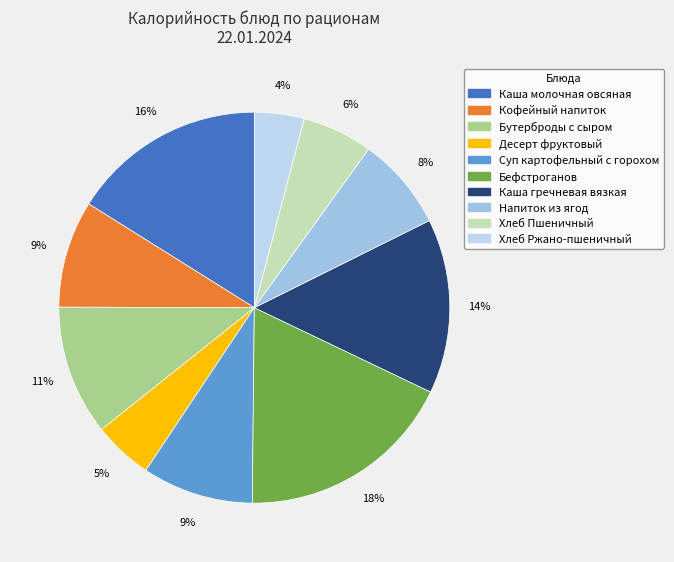

Count the number of slices in the pie.

10